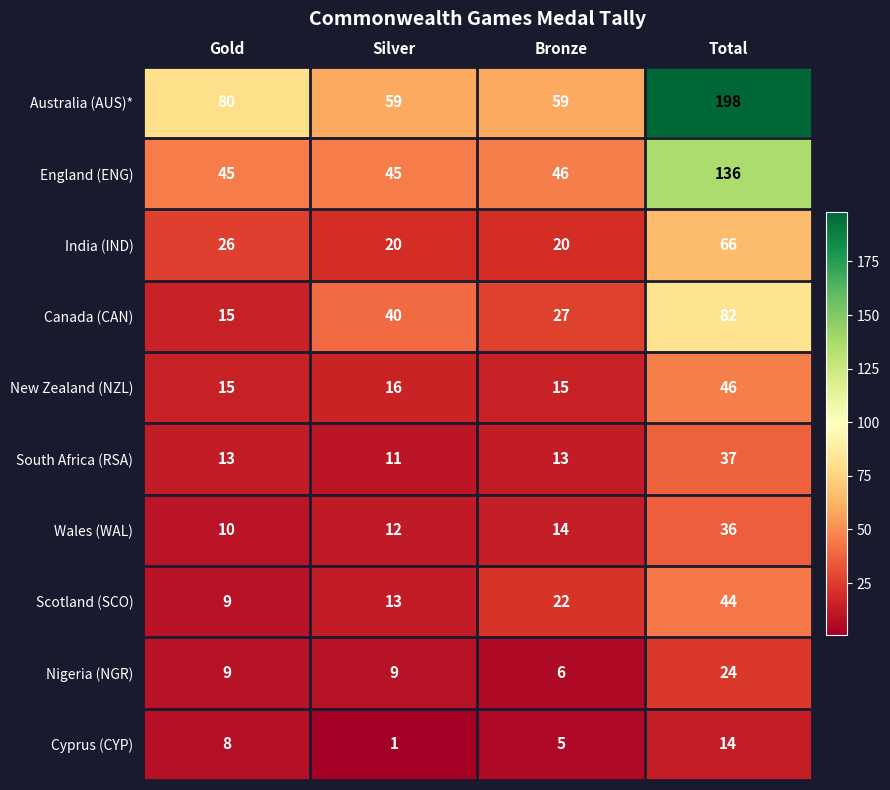

List the series in order of their peak value, highest first.

Australia (AUS)*, England (ENG), Canada (CAN), India (IND), New Zealand (NZL), Scotland (SCO), South Africa (RSA), Wales (WAL), Nigeria (NGR), Cyprus (CYP)